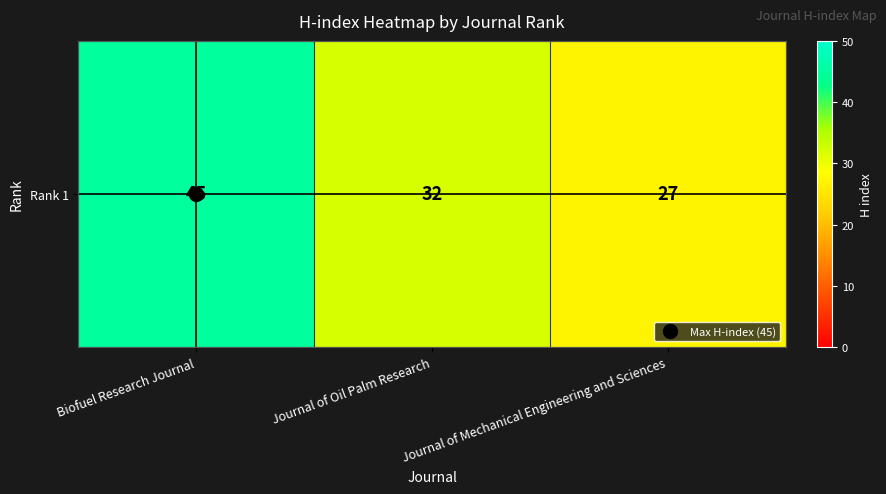

How many values are between 27 and 45?

3